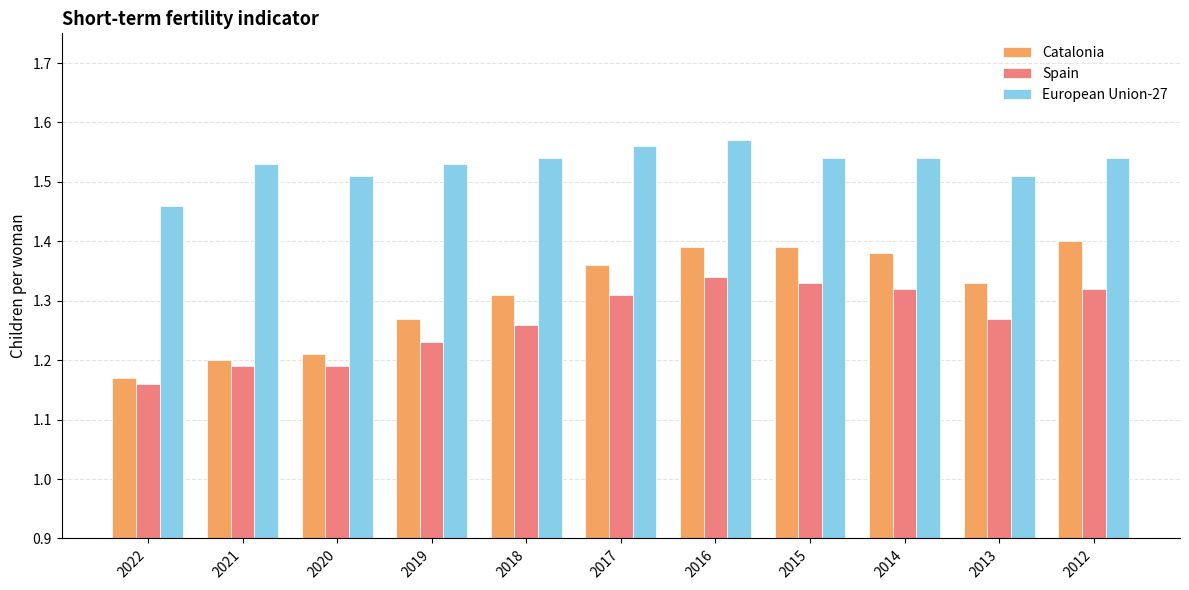

What is the total value across all series at 2016?

4.3